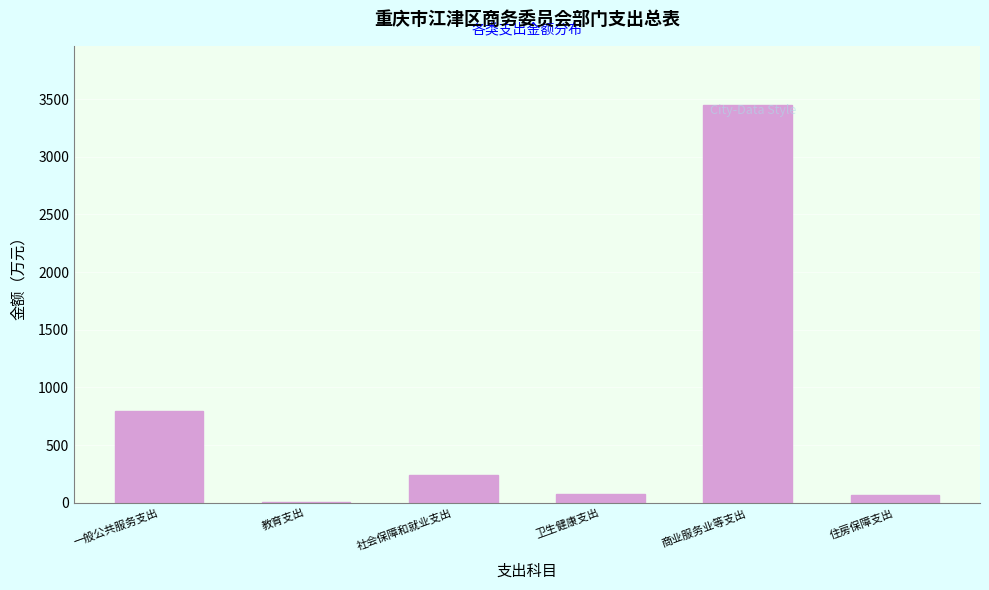

What value does the data have at 一般公共服务支出?

796.5